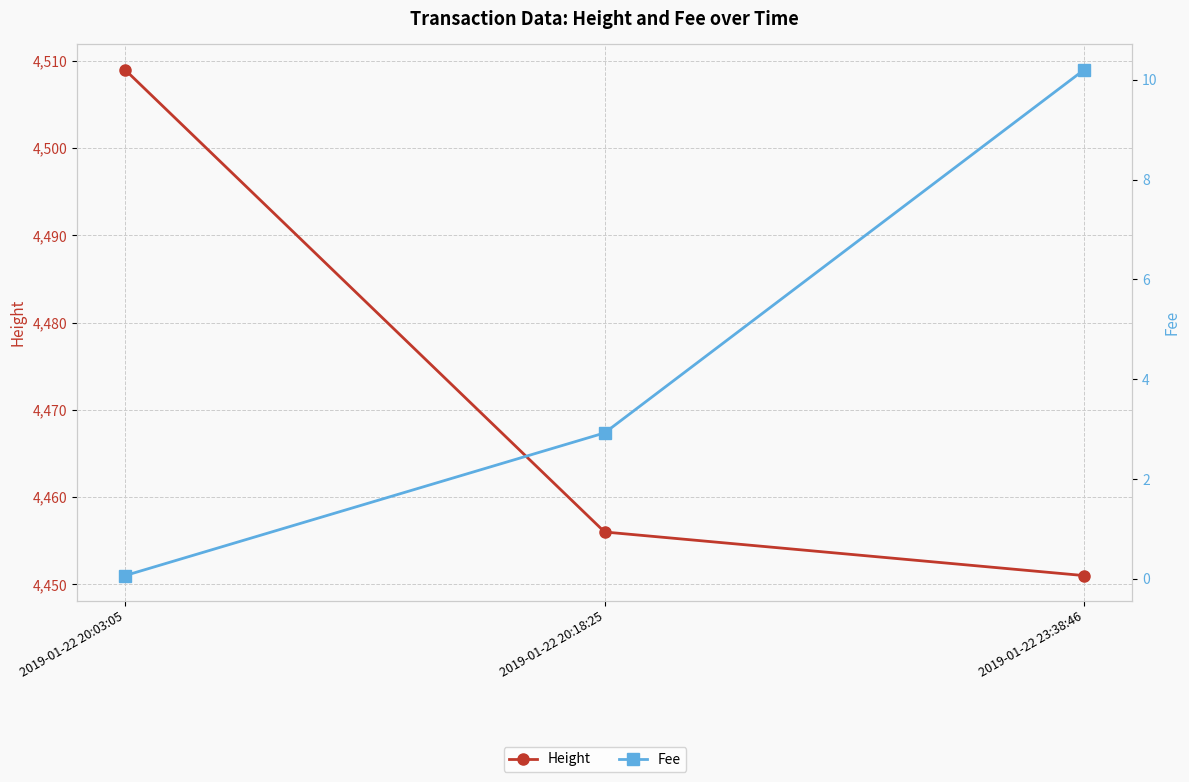

Count the number of categories in the chart.

3